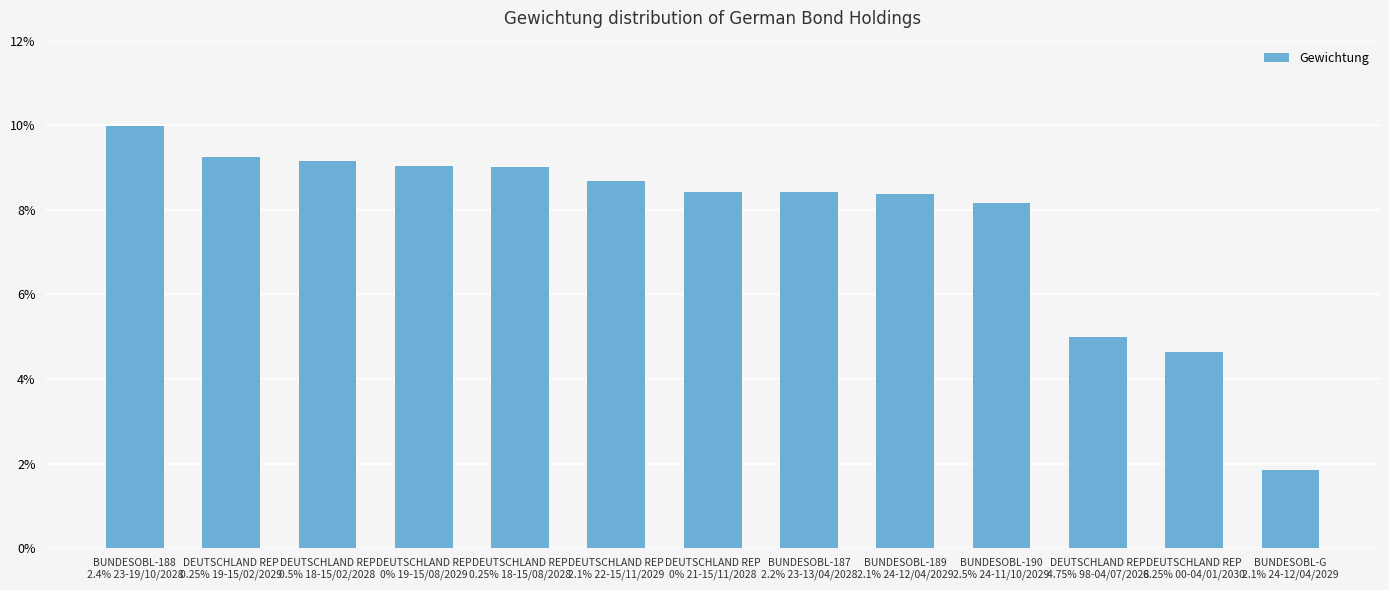

Reading right to left, transcribe all the data shown in this chart.

BUNDESOBL-G
2.1% 24-12/04/2029=0.0	DEUTSCHLAND REP
6.25% 00-04/01/2030=0.0	DEUTSCHLAND REP
4.75% 98-04/07/2028=0.0	BUNDESOBL-190
2.5% 24-11/10/2029=0.1	BUNDESOBL-189
2.1% 24-12/04/2029=0.1	BUNDESOBL-187
2.2% 23-13/04/2028=0.1	DEUTSCHLAND REP
0% 21-15/11/2028=0.1	DEUTSCHLAND REP
2.1% 22-15/11/2029=0.1	DEUTSCHLAND REP
0.25% 18-15/08/2028=0.1	DEUTSCHLAND REP
0% 19-15/08/2029=0.1	DEUTSCHLAND REP
0.5% 18-15/02/2028=0.1	DEUTSCHLAND REP
0.25% 19-15/02/2029=0.1	BUNDESOBL-188
2.4% 23-19/10/2028=0.1